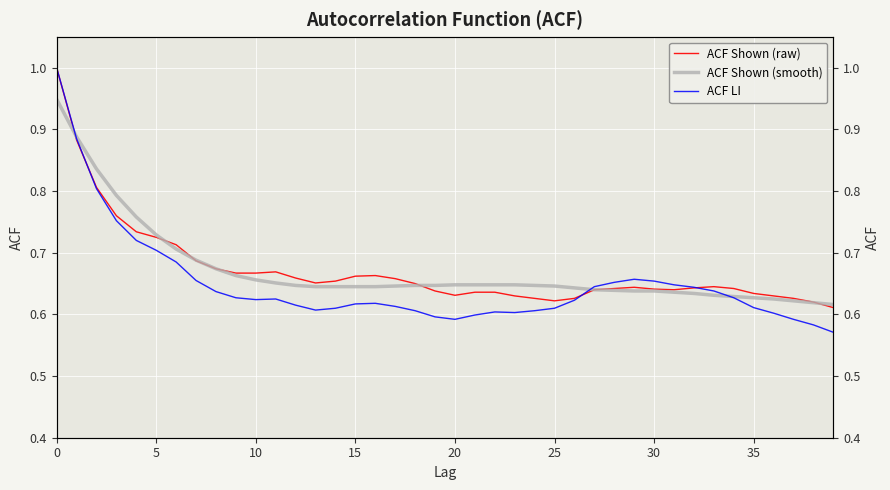

Between 11 and 10, which is larger?

11